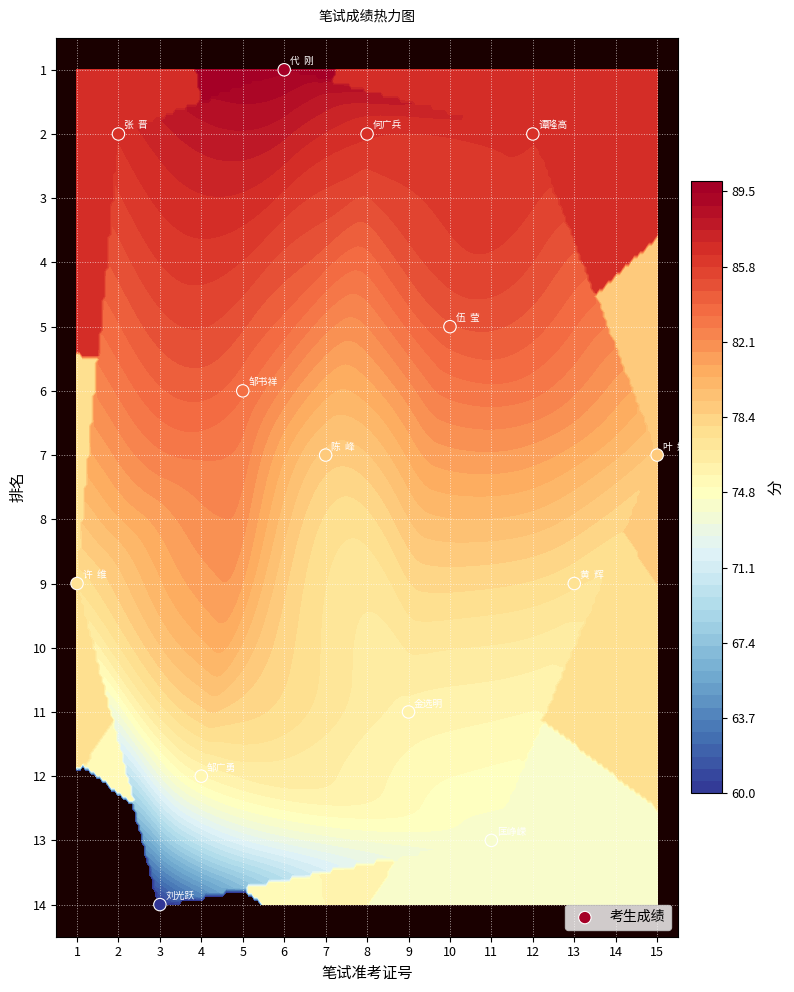

How many values are below 7?

6